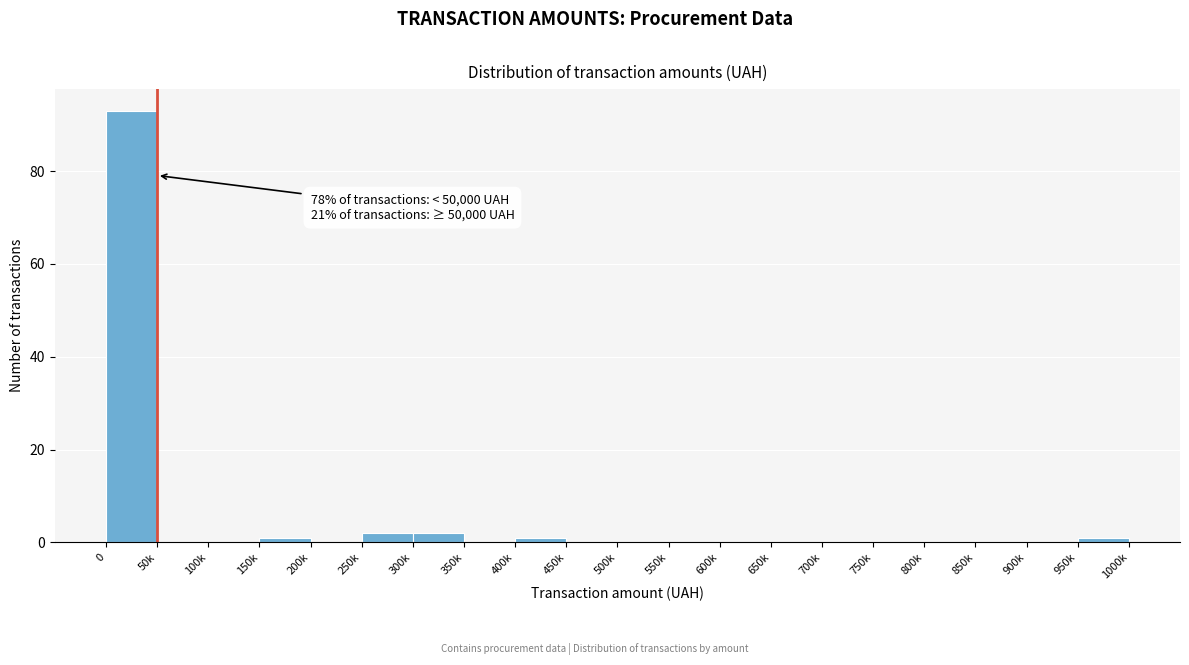

Reading left to right, list all the values displayed in this chart.

0=93	50k=0	100k=0	150k=1	200k=0	250k=2	300k=2	350k=0	400k=1	450k=0	500k=0	550k=0	600k=0	650k=0	700k=0	750k=0	800k=0	850k=0	900k=0	950k=1